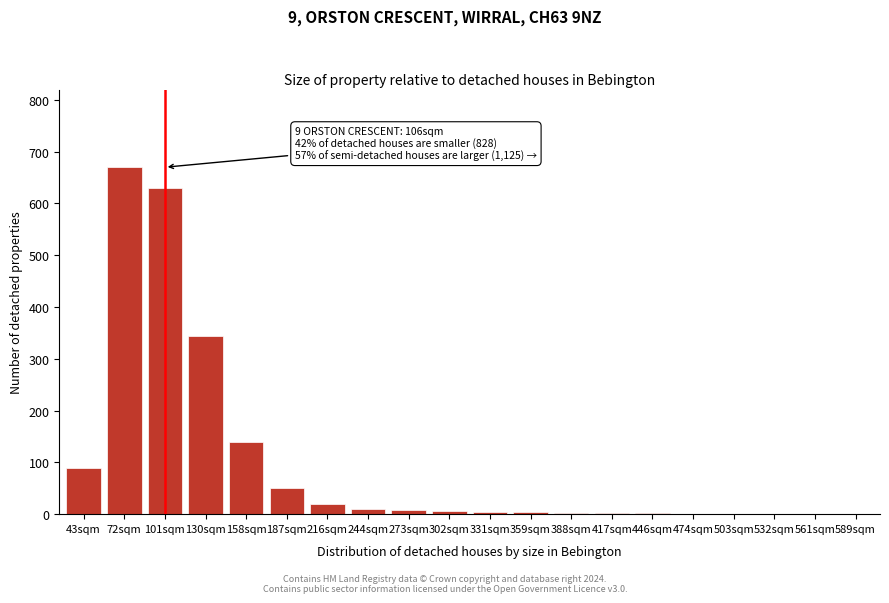

The value at 158sqm is 48. True or false?

False